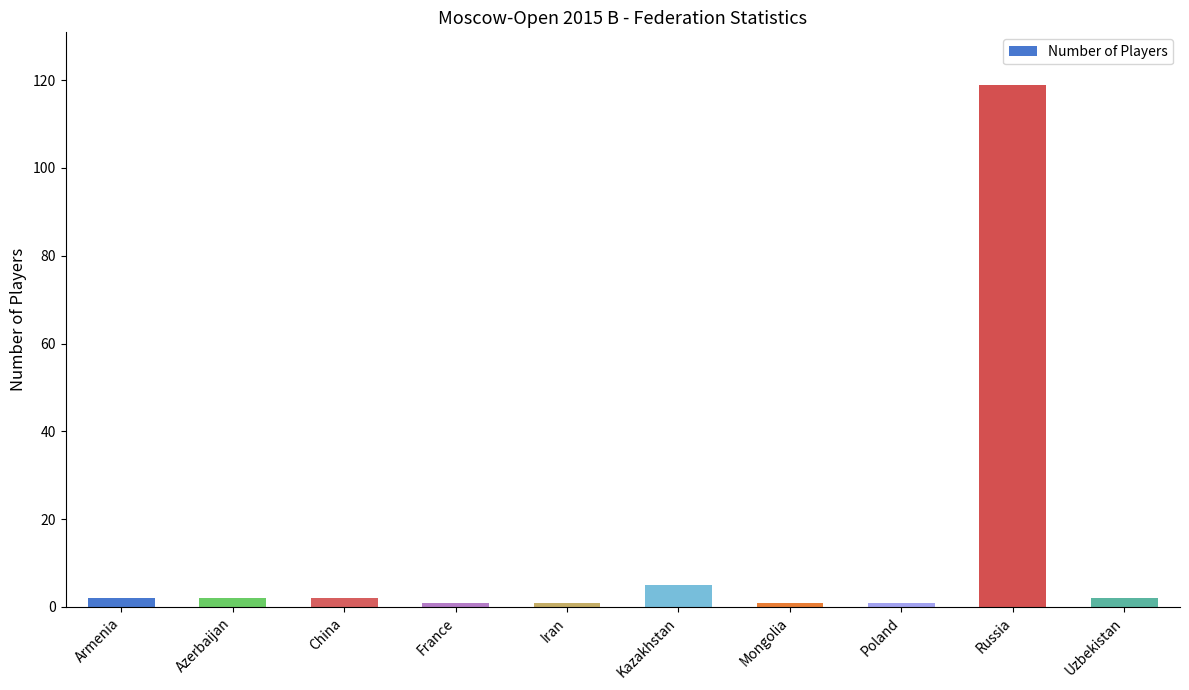

What is the change in value from Iran to Uzbekistan?

+1